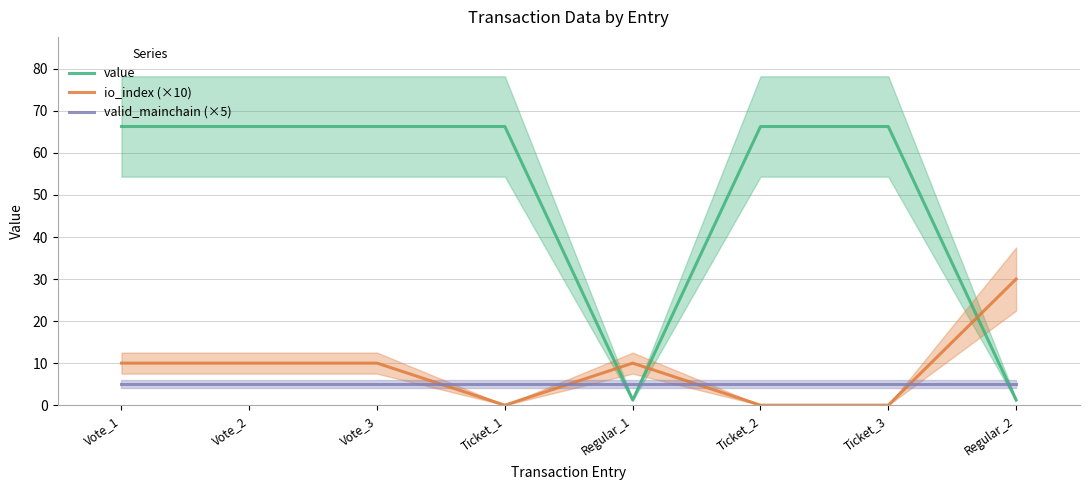

Which category has the lowest value across all series?

Ticket_1